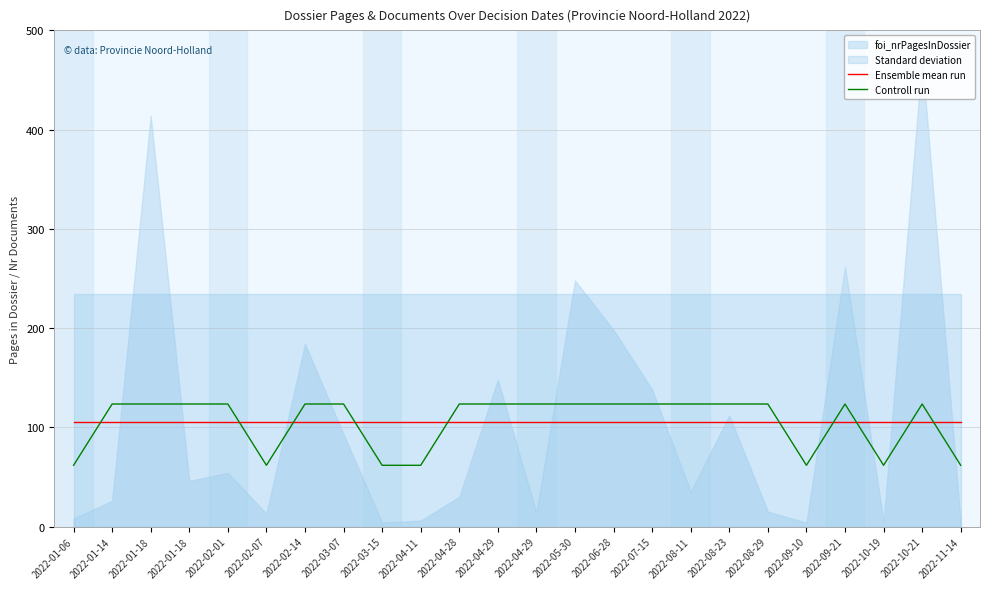

Reading left to right, list all the values displayed in this chart.

Ensemble mean run: 105.5	105.5	105.5	105.5	105.5	105.5	105.5	105.5	105.5	105.5	105.5	105.5	105.5	105.5	105.5	105.5	105.5	105.5	105.5	105.5	105.5	105.5	105.5	105.5
Controll run: 61.8	123.5	123.5	123.5	123.5	61.8	123.5	123.5	61.8	61.8	123.5	123.5	123.5	123.5	123.5	123.5	123.5	123.5	123.5	61.8	123.5	61.8	123.5	61.8